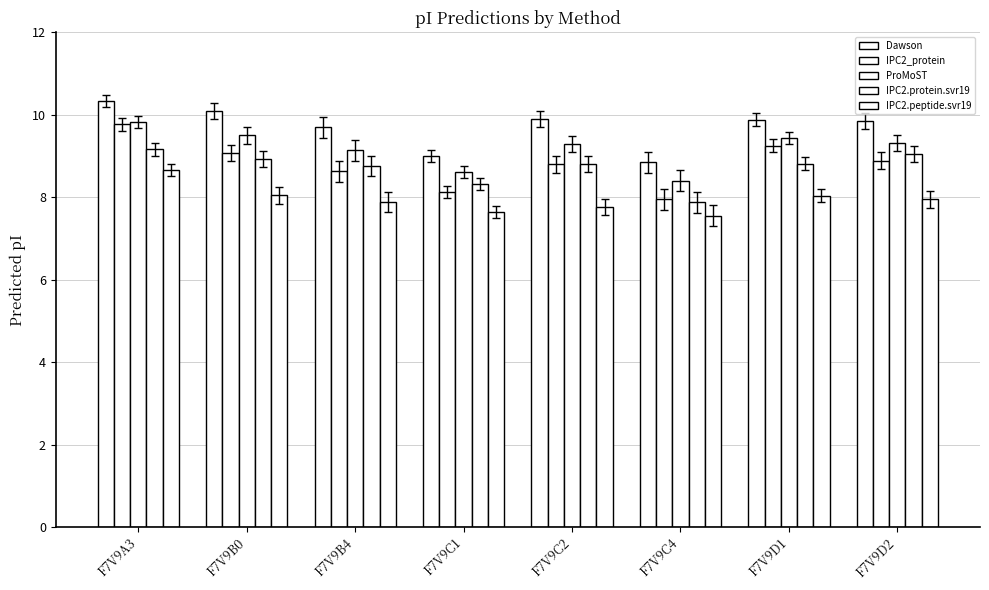

What is the smallest value displayed?

7.6